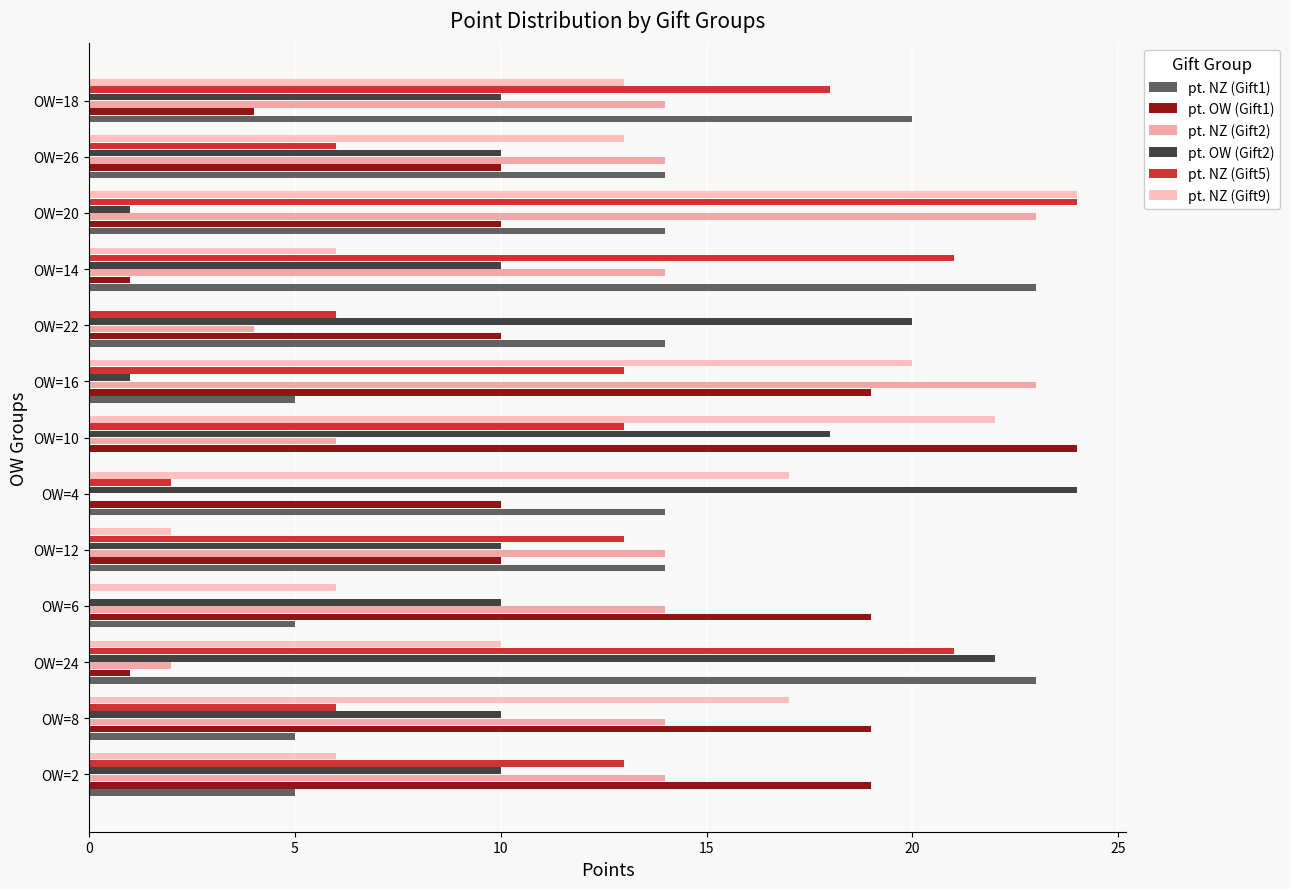

How many values in pt. NZ (Gift2) are above zero?

12